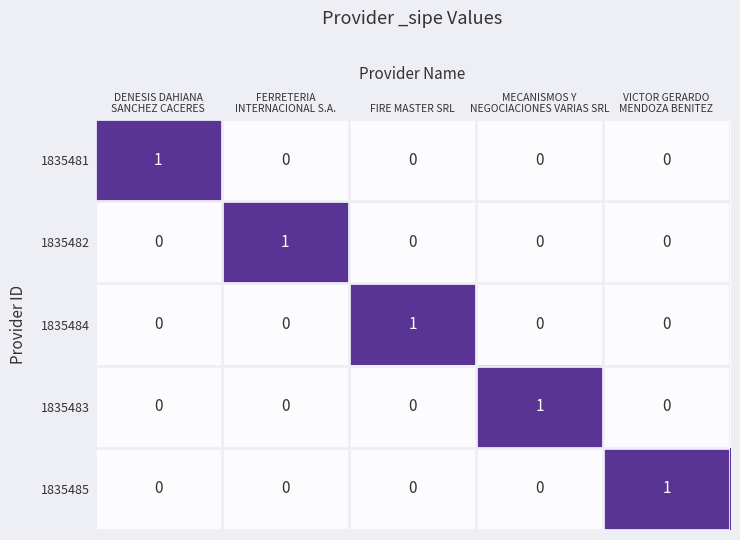

At how many categories does at least one series exceed 0?

5